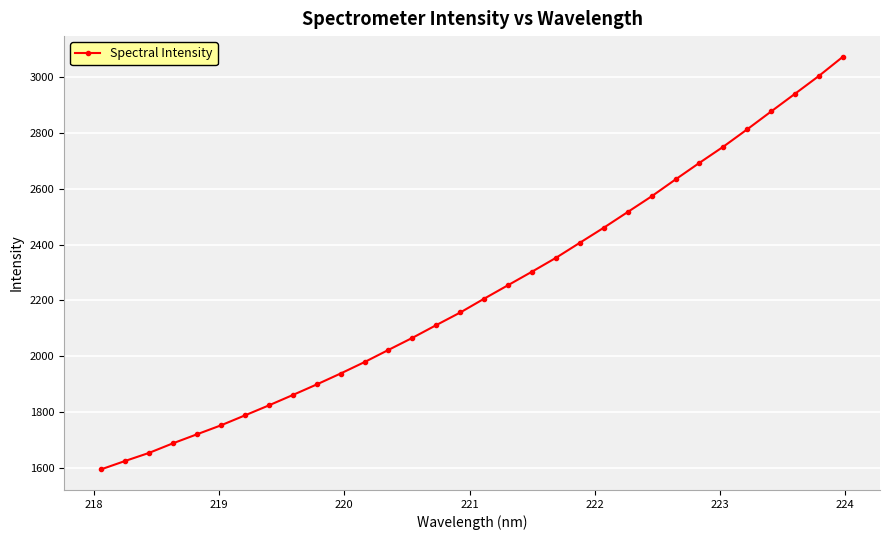

What is the value of the 26th point from the left?

2693.2